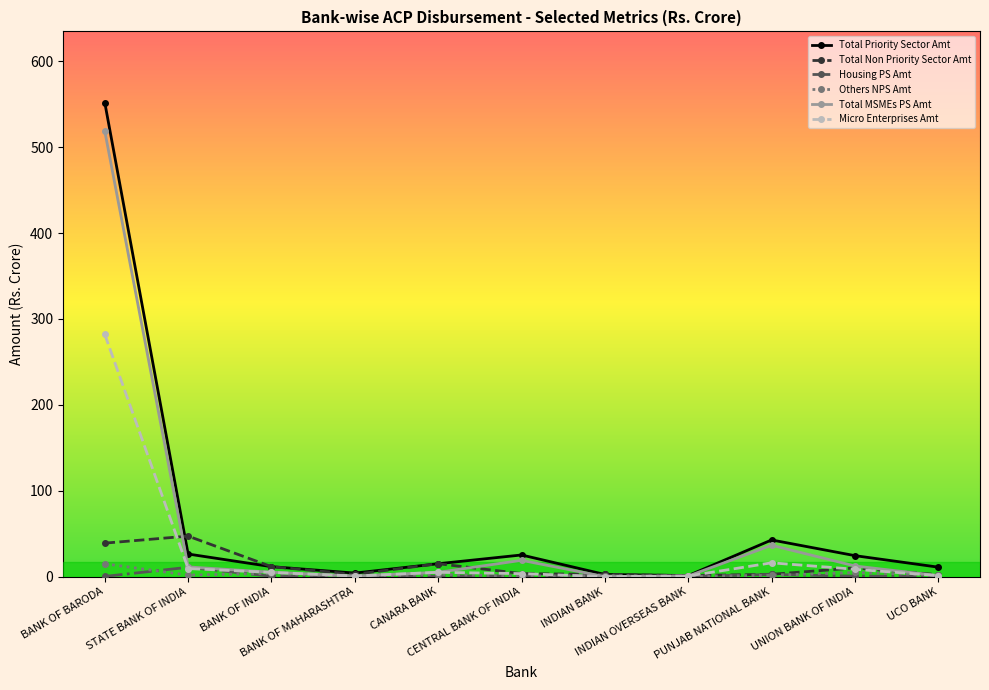

True or false: Total Priority Sector Amt has more than 0 points higher than both neighbors.

True